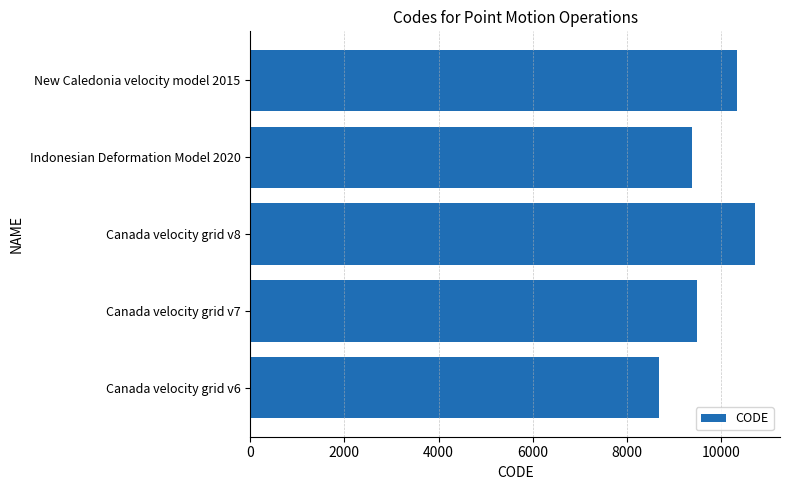

What is the change in value from Canada velocity grid v8 to New Caledonia velocity model 2015?

-384